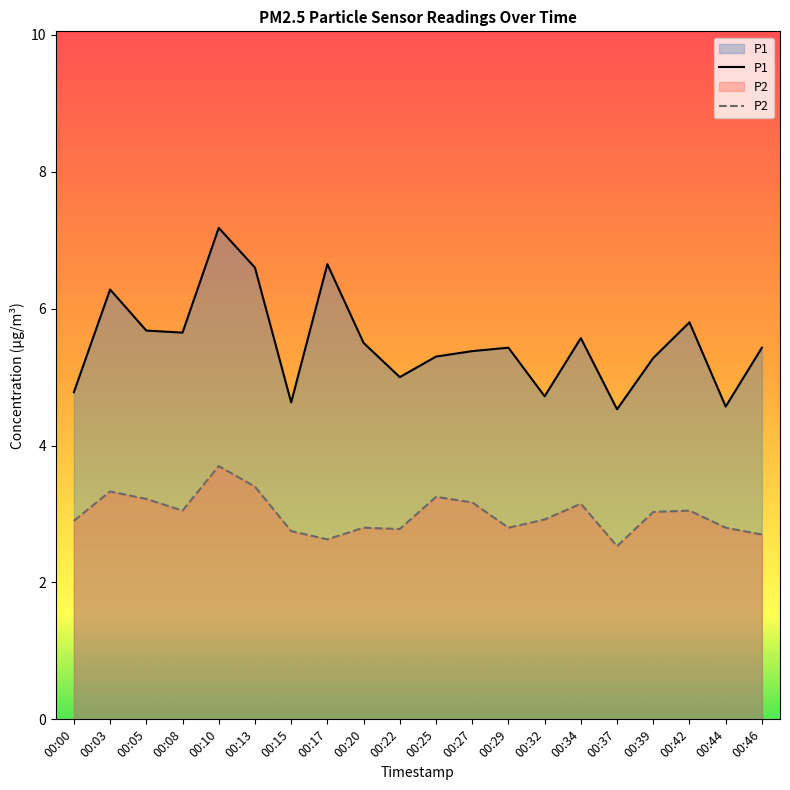

How many values in the P1 series are below 5?

5